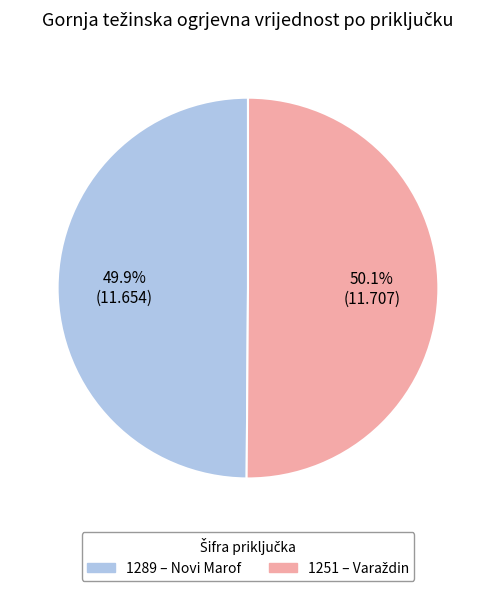

Combined, what portion of the pie is 1289 and 1251?

100.0%